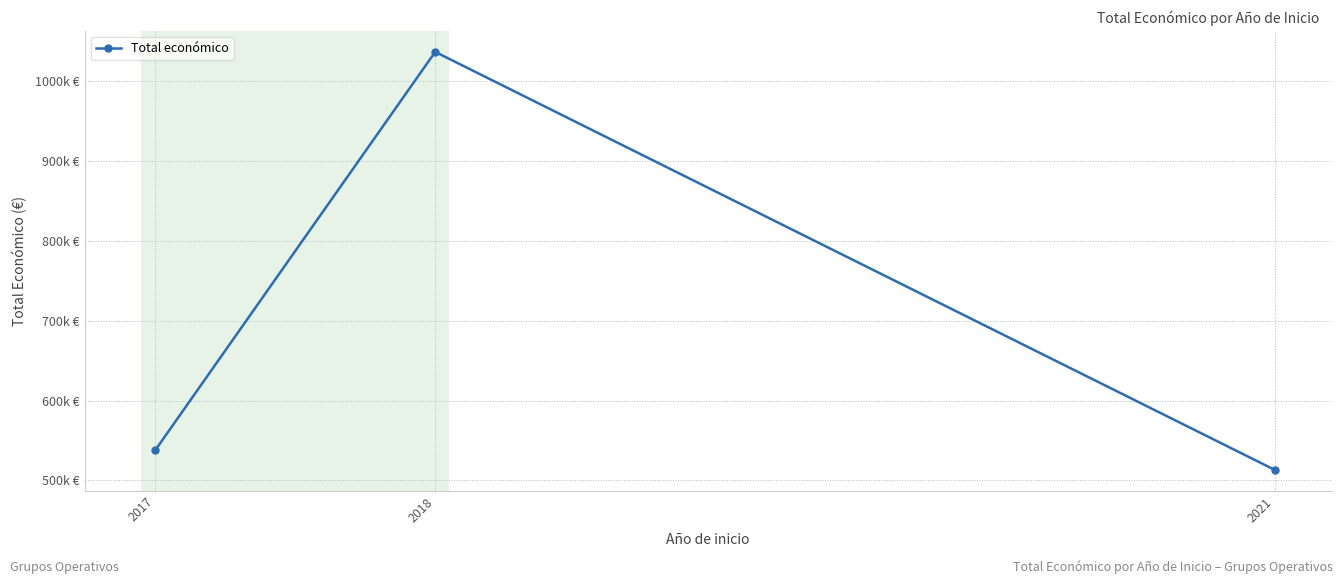

Rank the categories by value from highest to lowest.

2018, 2017, 2021